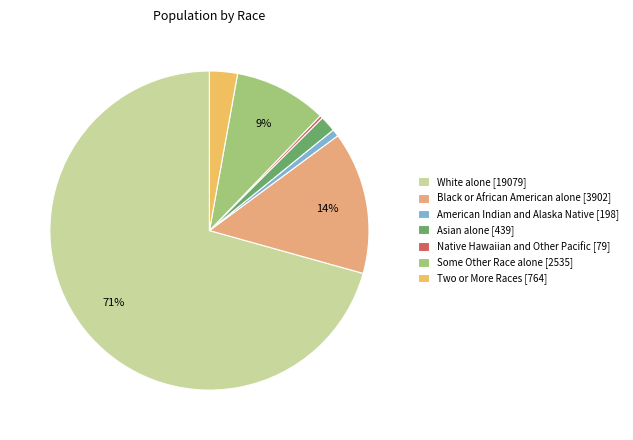

Which category has the smallest portion of the pie?

Native Hawaiian and Other Pacific [79]